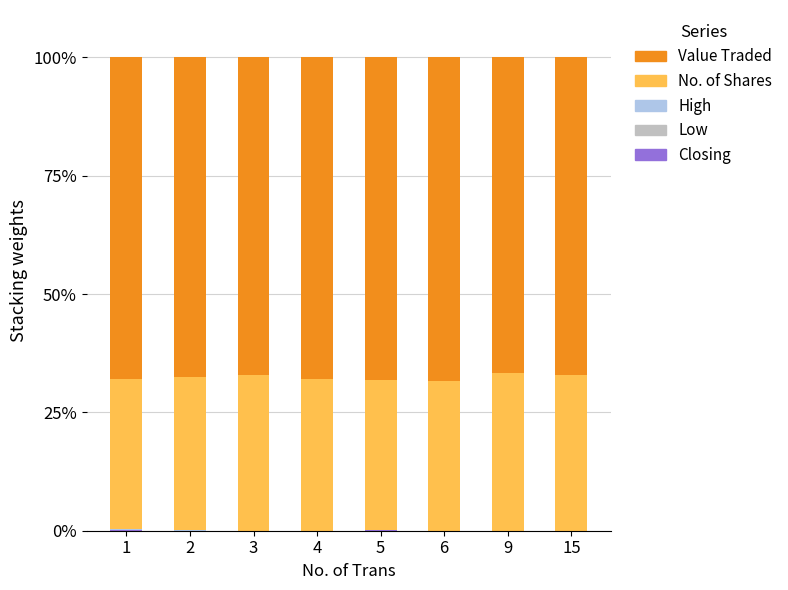

Are the bars grouped side by side (vs. stacked)?

No